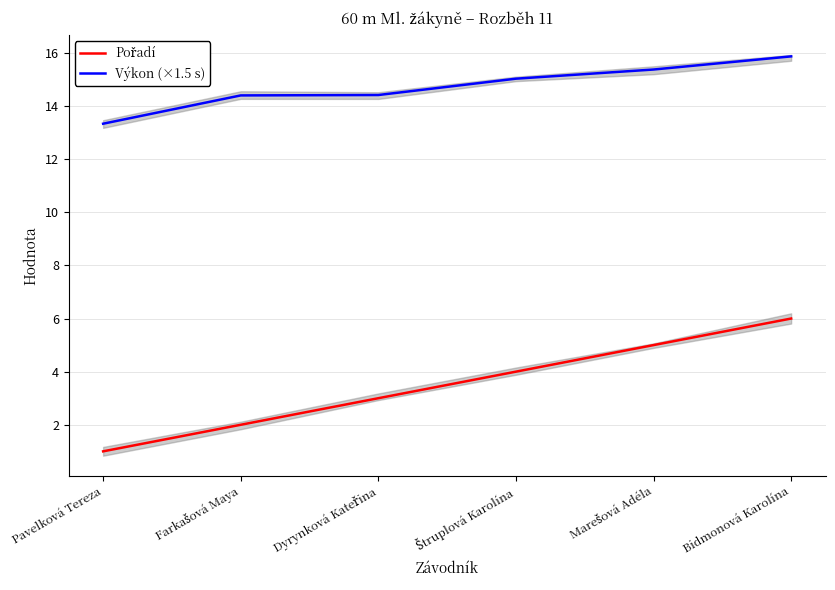

What is the lowest value of the Výkon (×1.5 s) series?

13.3